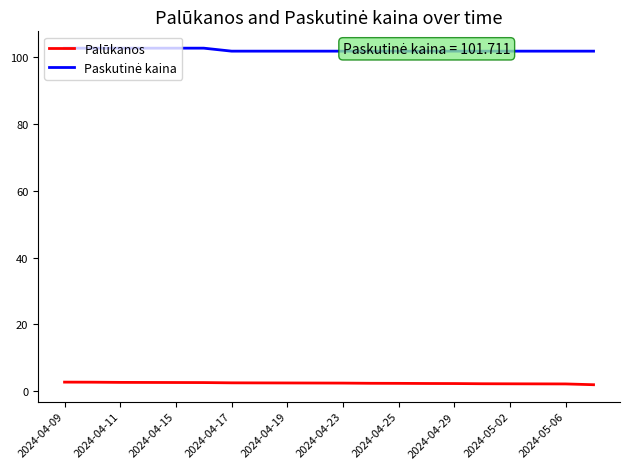

What is the greatest value displayed?

102.6